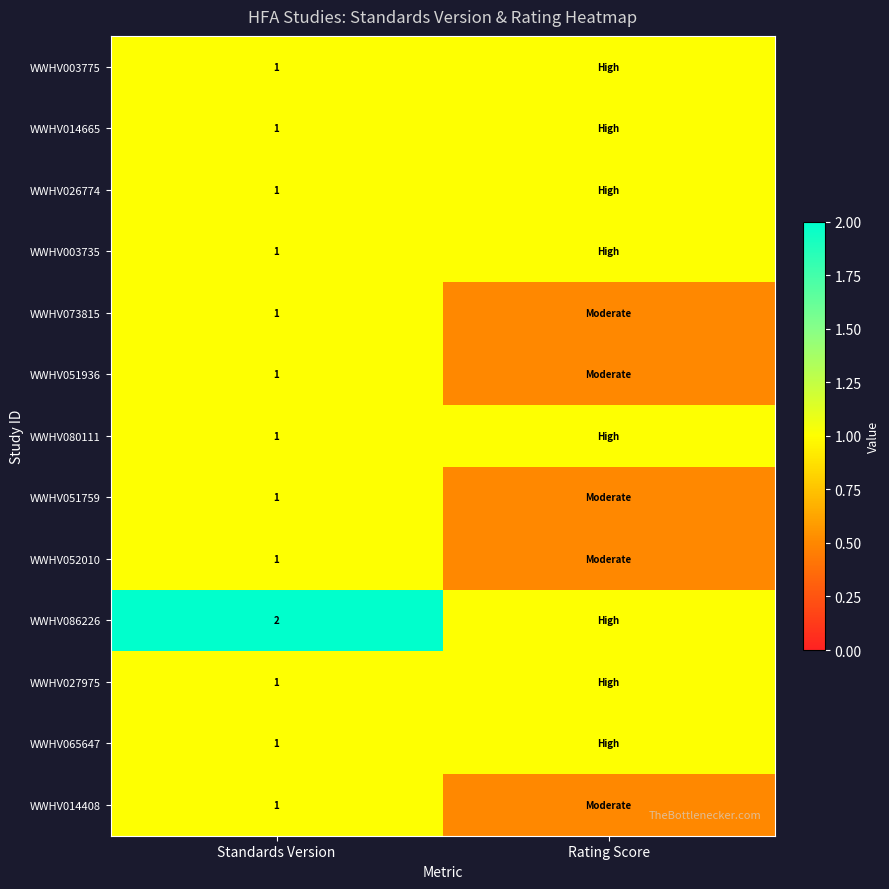

The WWHV026774 series shows 1.0 at Standards Version. True or false?

True